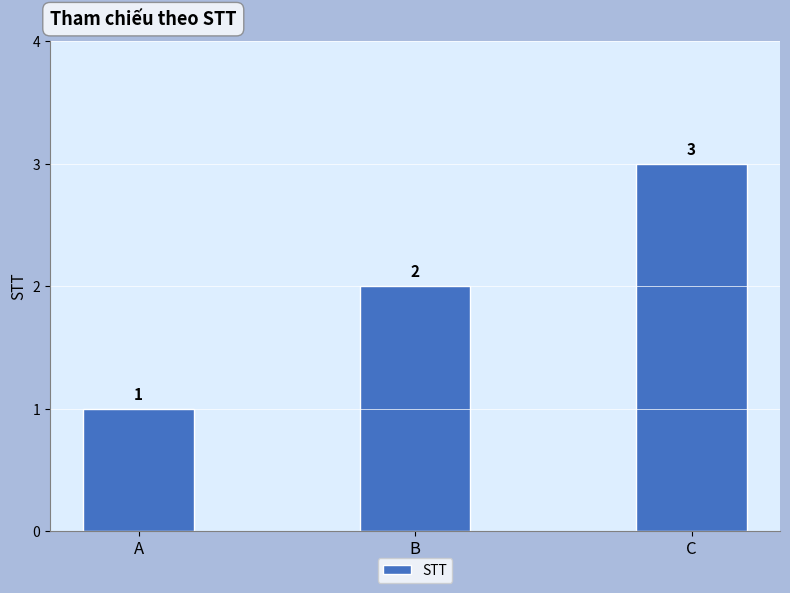

Which has a higher value, A or B?

B